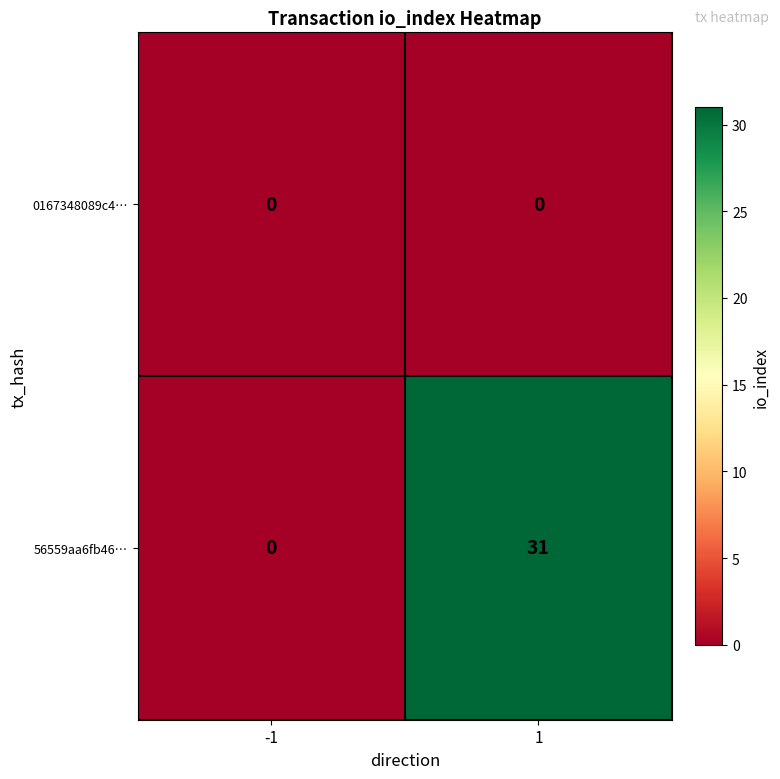

Which series changed the most between -1 and 1?

56559aa6fb46…